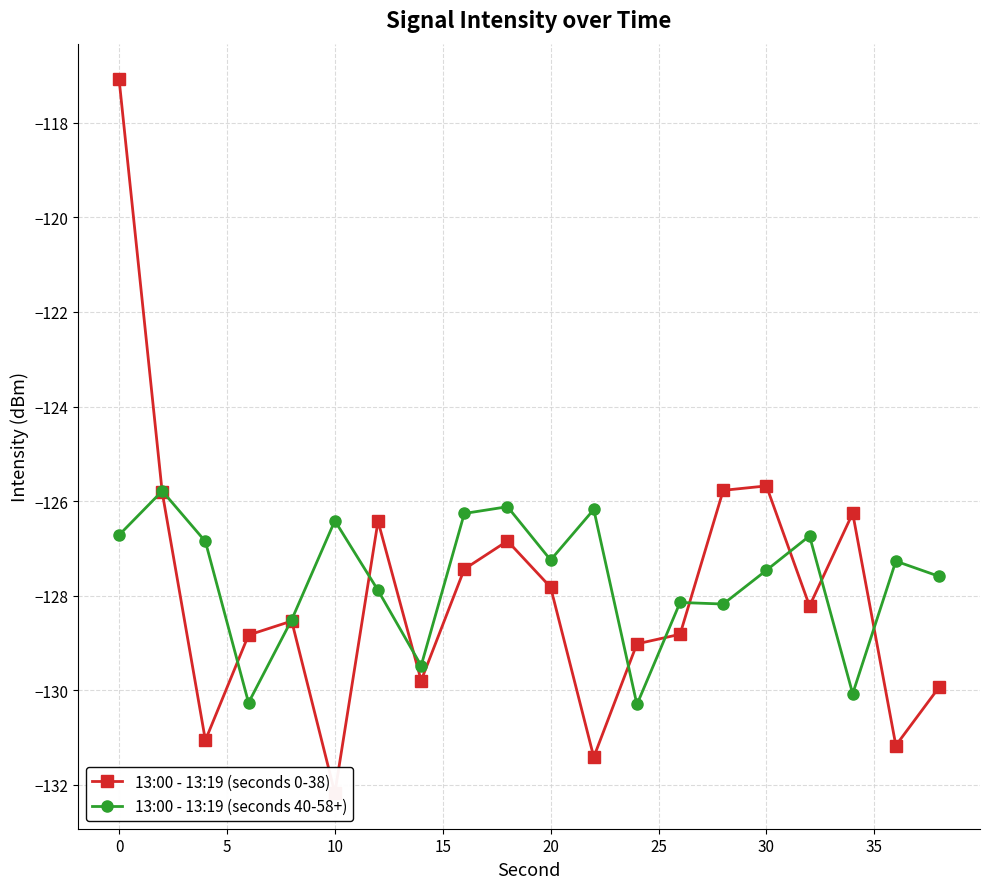

Which has a higher value, 15 or 5?

15